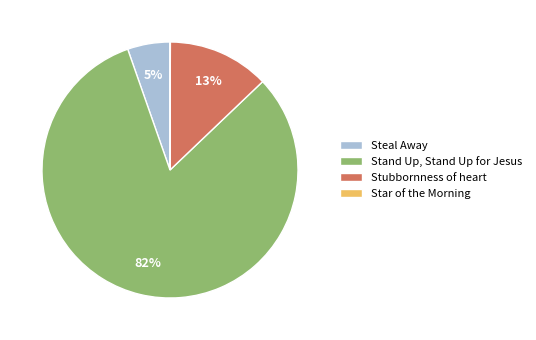

Which category accounts for the majority?

Stand Up, Stand Up for Jesus